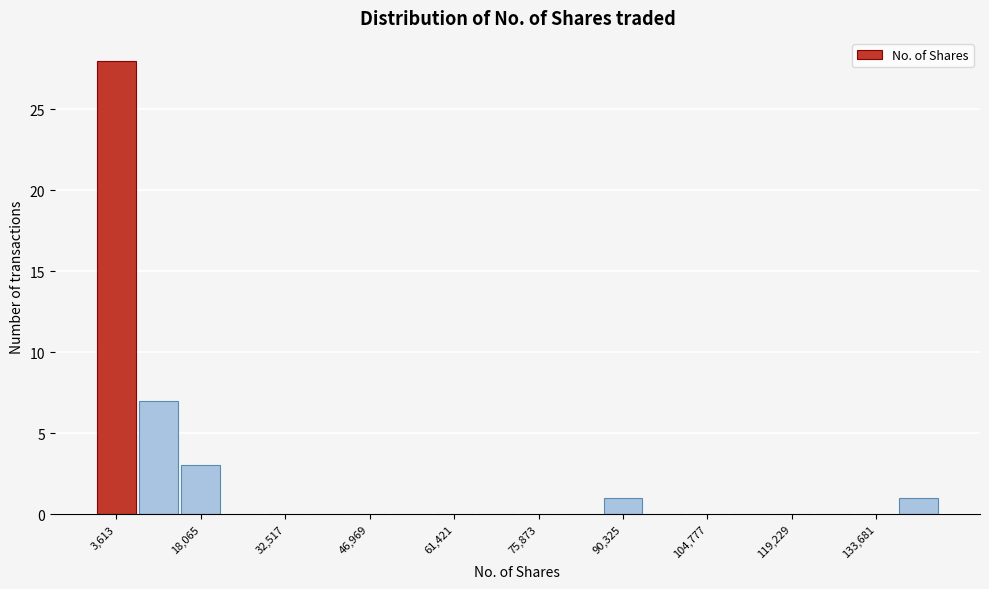

Around what value on the x-axis is the tallest bar? Give the approximate position of its centre, as read against the axis.

4000